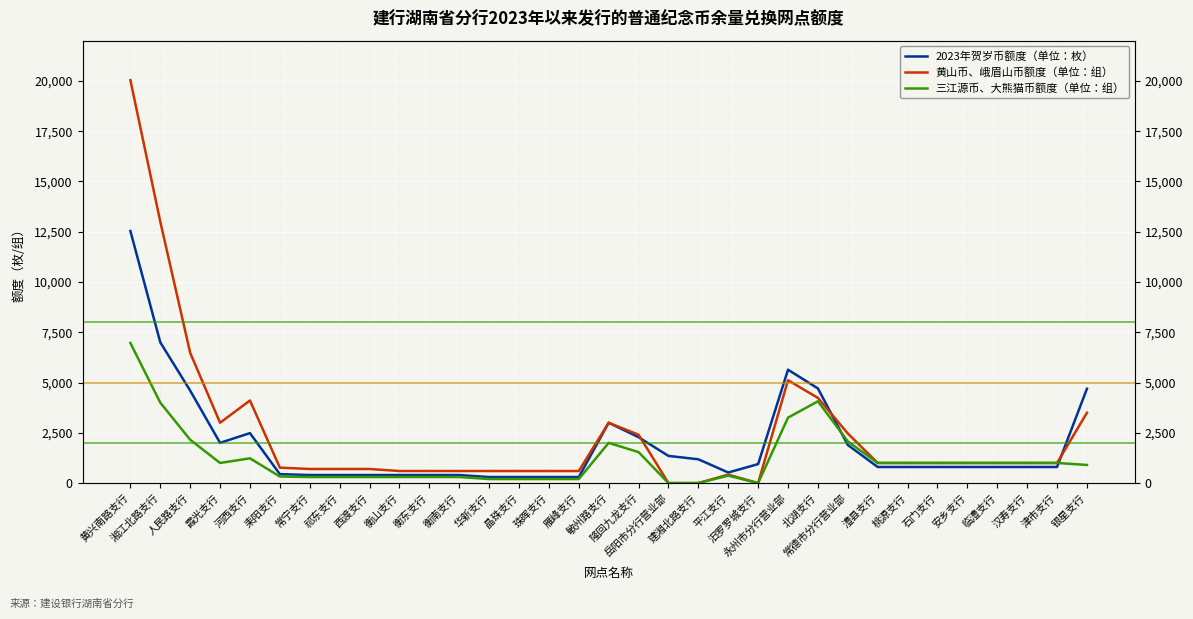

True or false: 黄山币、峨眉山币额度（单位：组） and 三江源币、大熊猫币额度（单位：组） intersect in this chart.

False